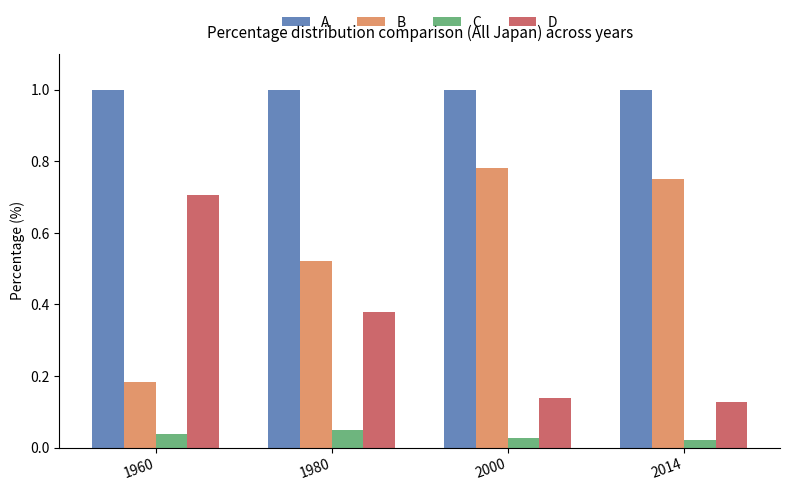

What is the spread (max minus min) of values at 2000?

1.0